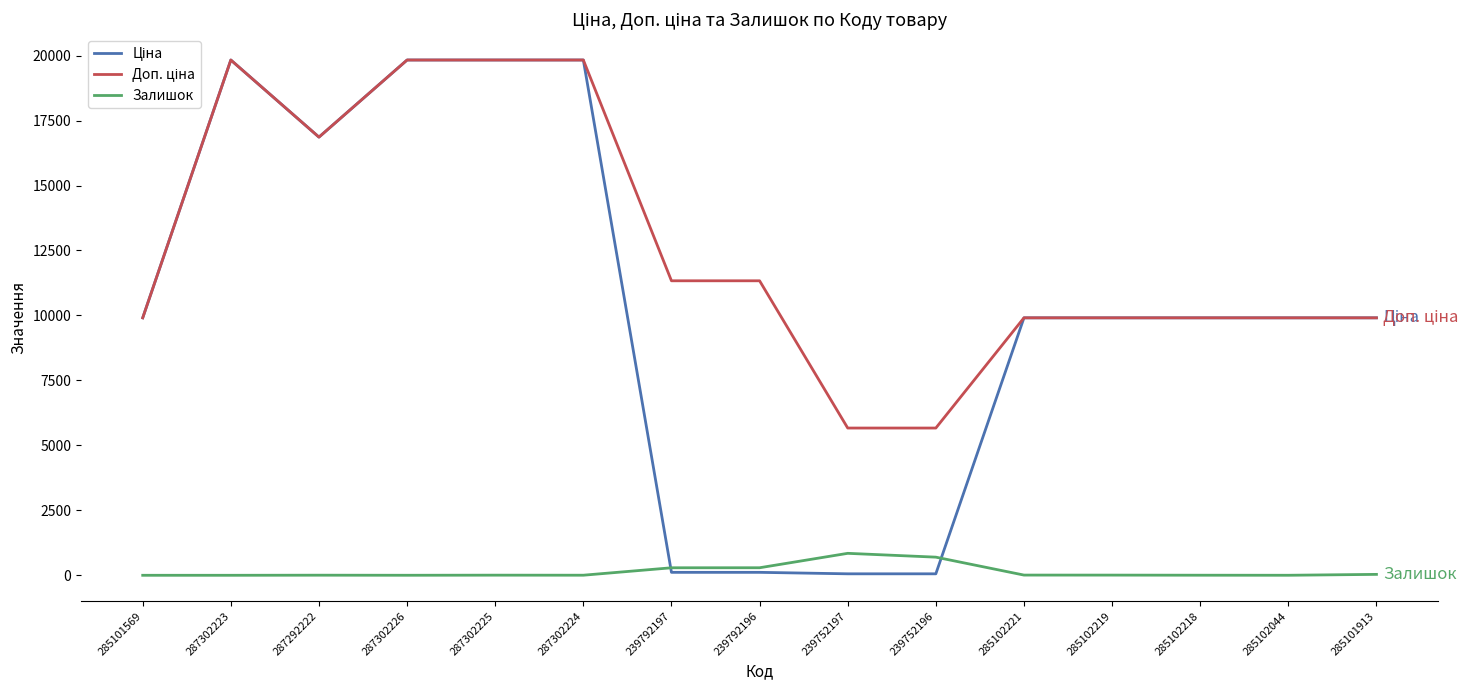

What is the greatest value displayed?

19831.1